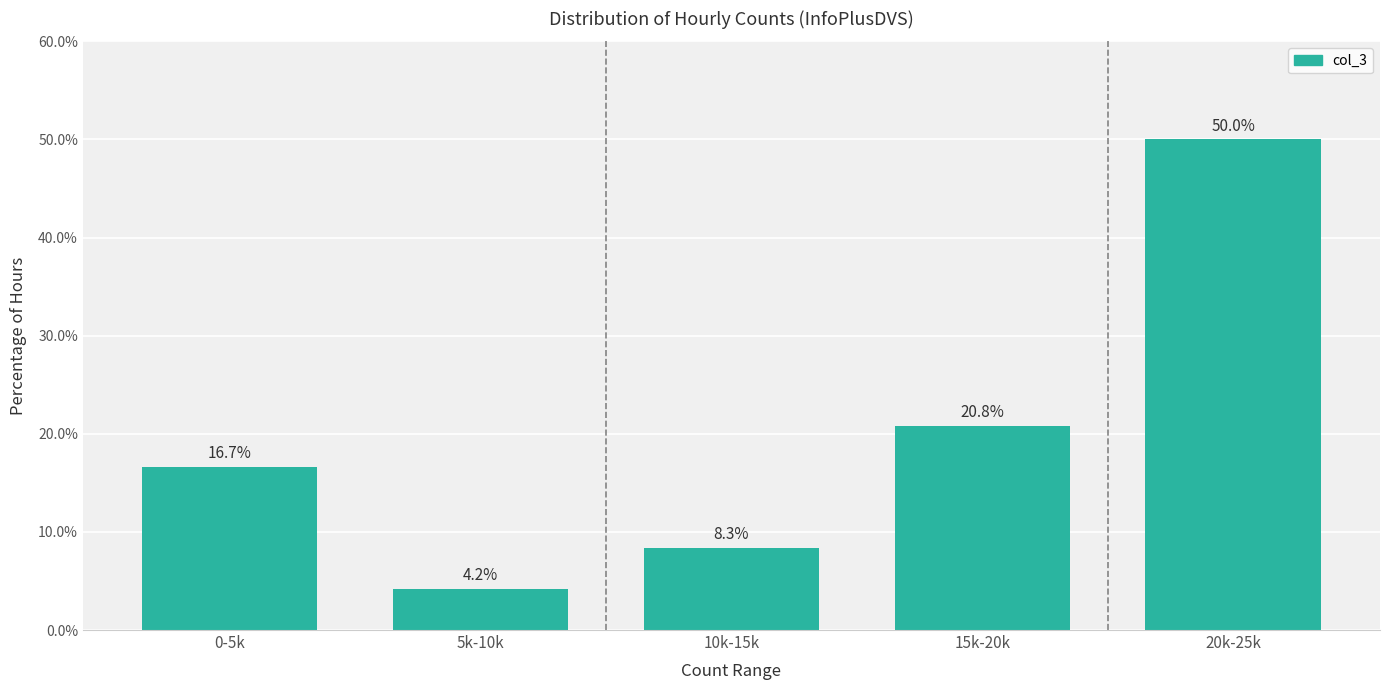

Reading right to left, what are all the values shown in this chart?

20k-25k=50.0	15k-20k=20.8	10k-15k=8.3	5k-10k=4.2	0-5k=16.7